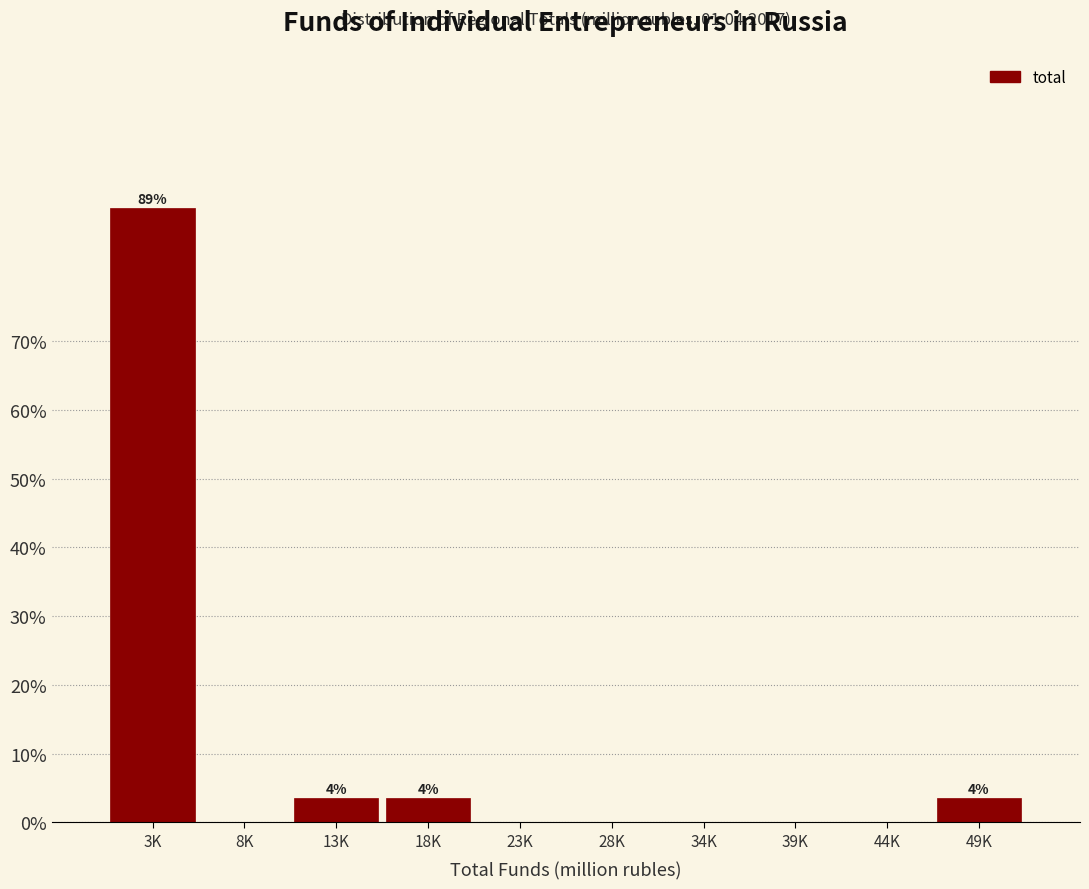

Reading left to right, list all the values displayed in this chart.

3K=89.3	8K=0.0	13K=3.6	18K=3.6	23K=0.0	28K=0.0	34K=0.0	39K=0.0	44K=0.0	49K=3.6